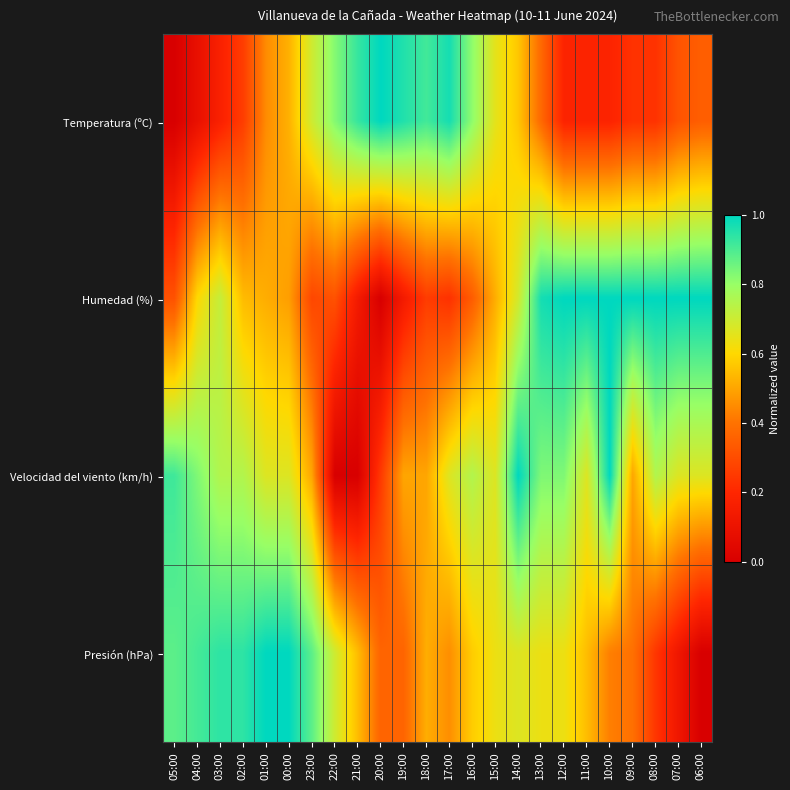

At how many categories does at least one series exceed 0?

24